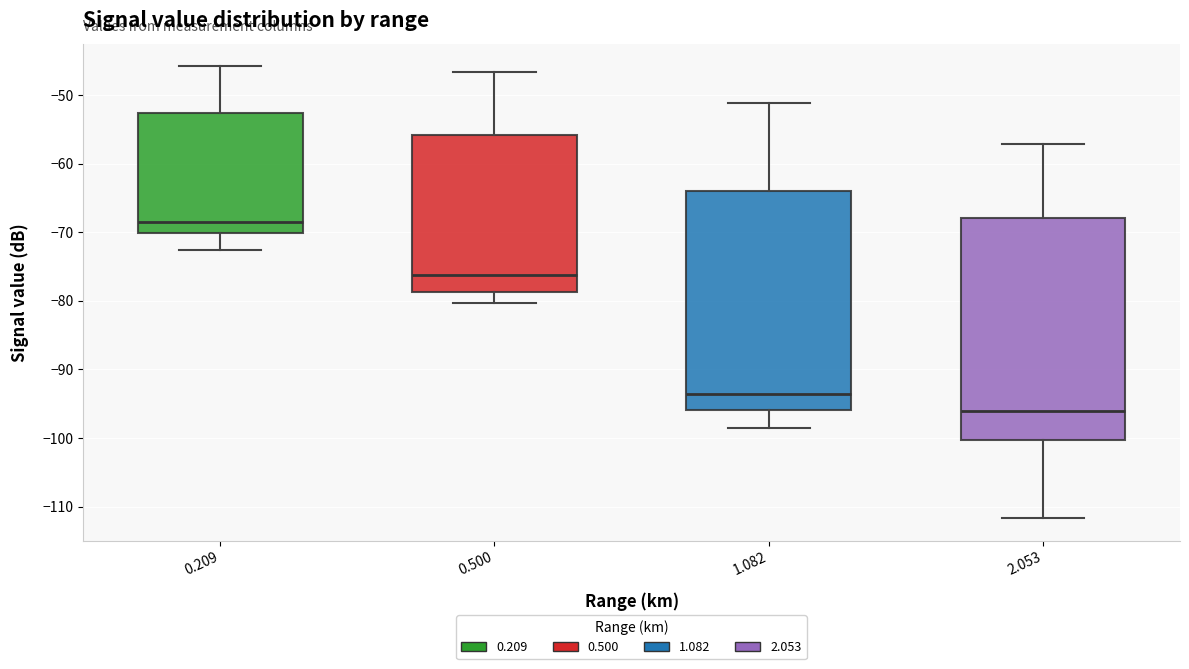

Which box has the lowest median line?

2.053